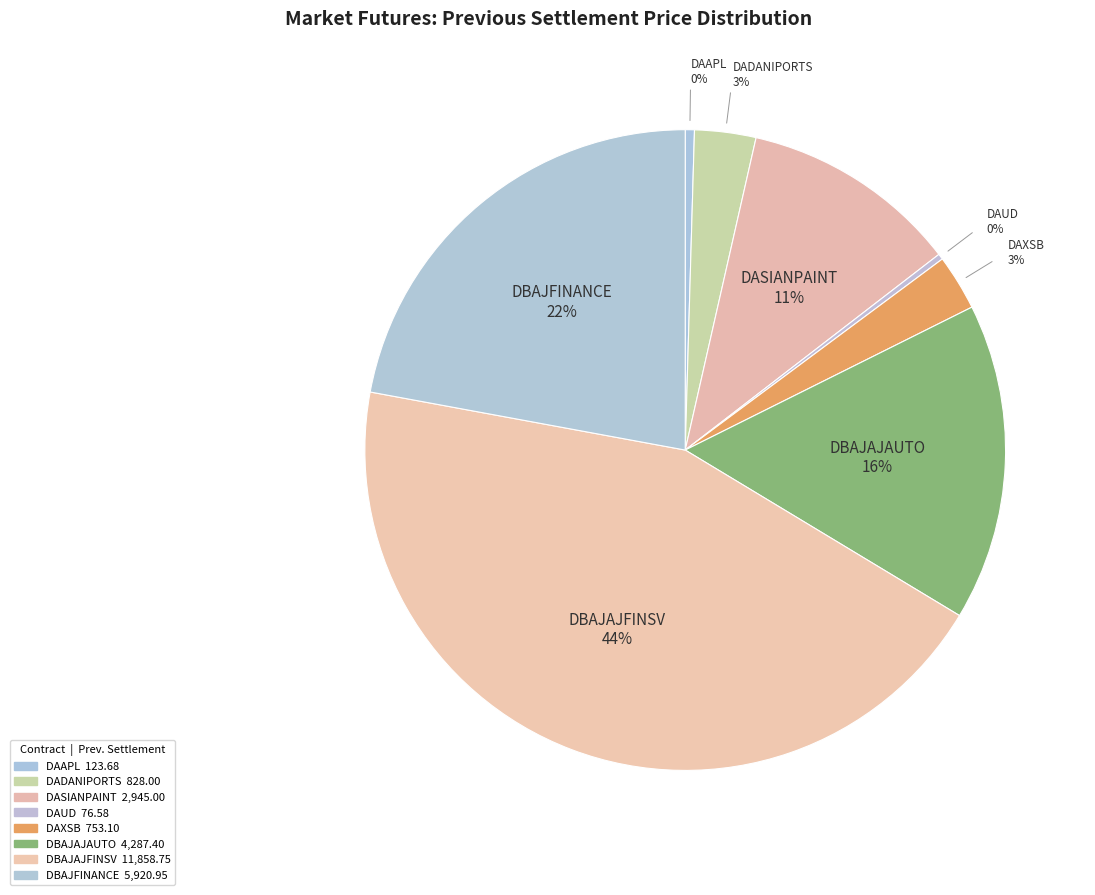

Does any single category account for the majority?

No